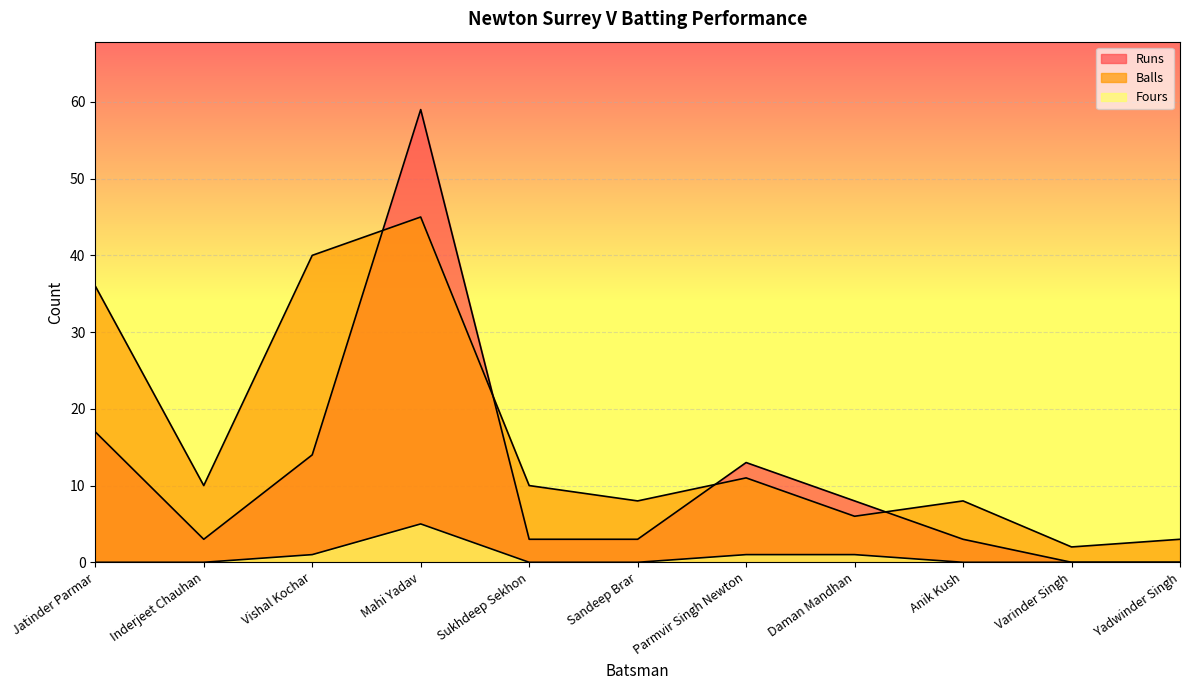

In Fours, how many points are higher than both neighbors (excluding endpoints)?

1